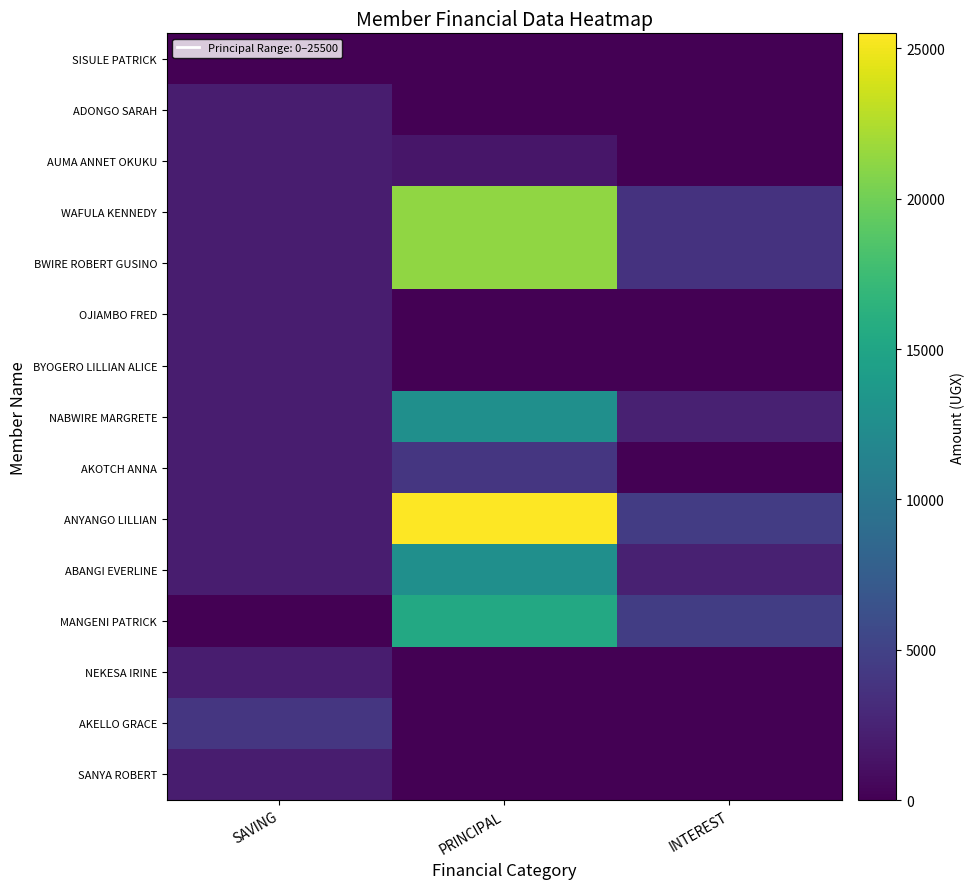

Which series has the largest total across all categories?

ANYANGO LILLIAN